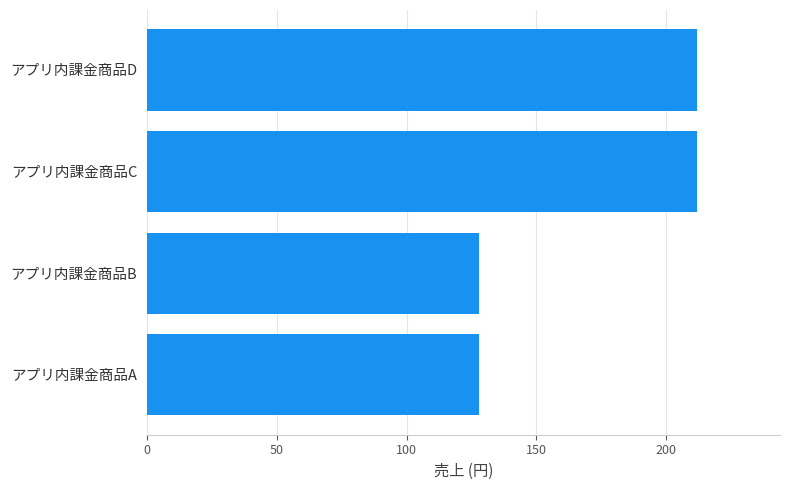

How many series are shown in this chart?

1